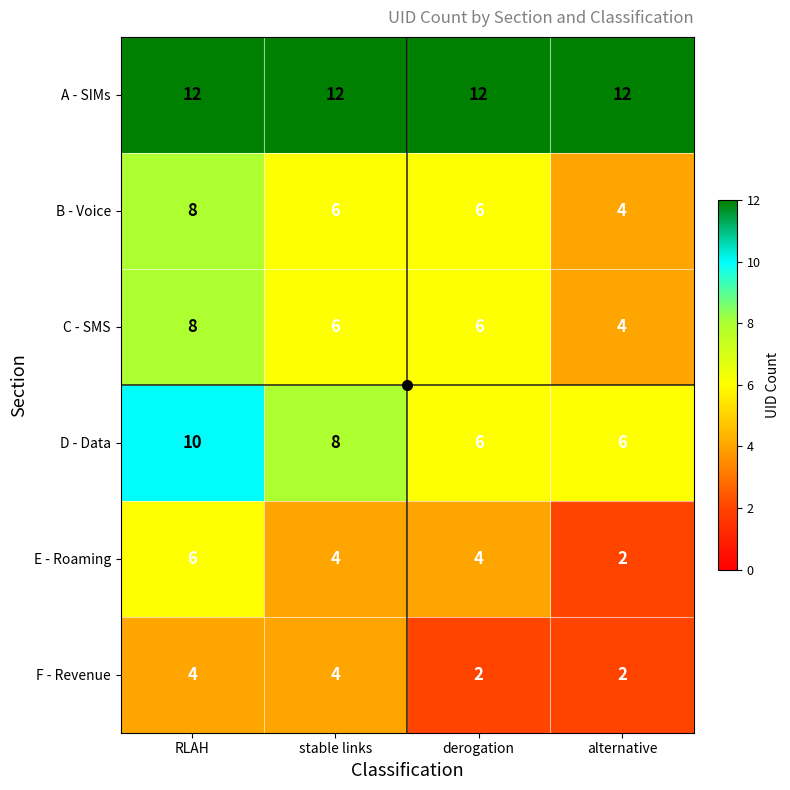

Is it true that E - Roaming equals 6 at RLAH?

True